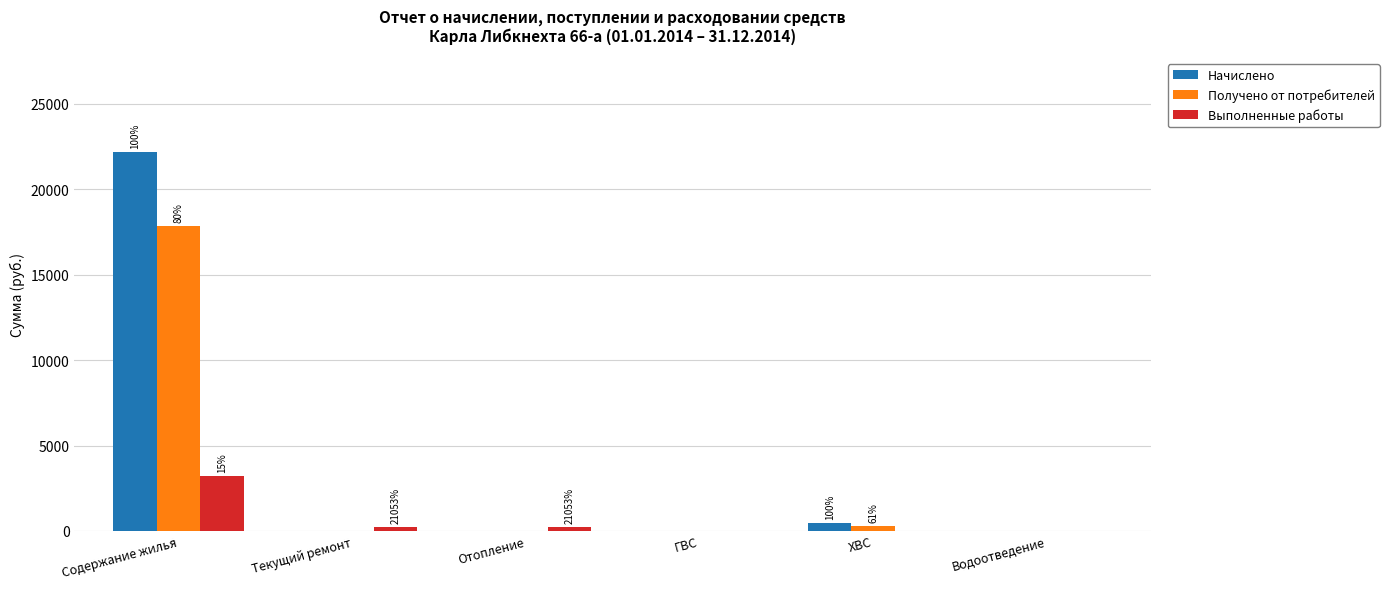

What is the greatest value displayed?

22156.5